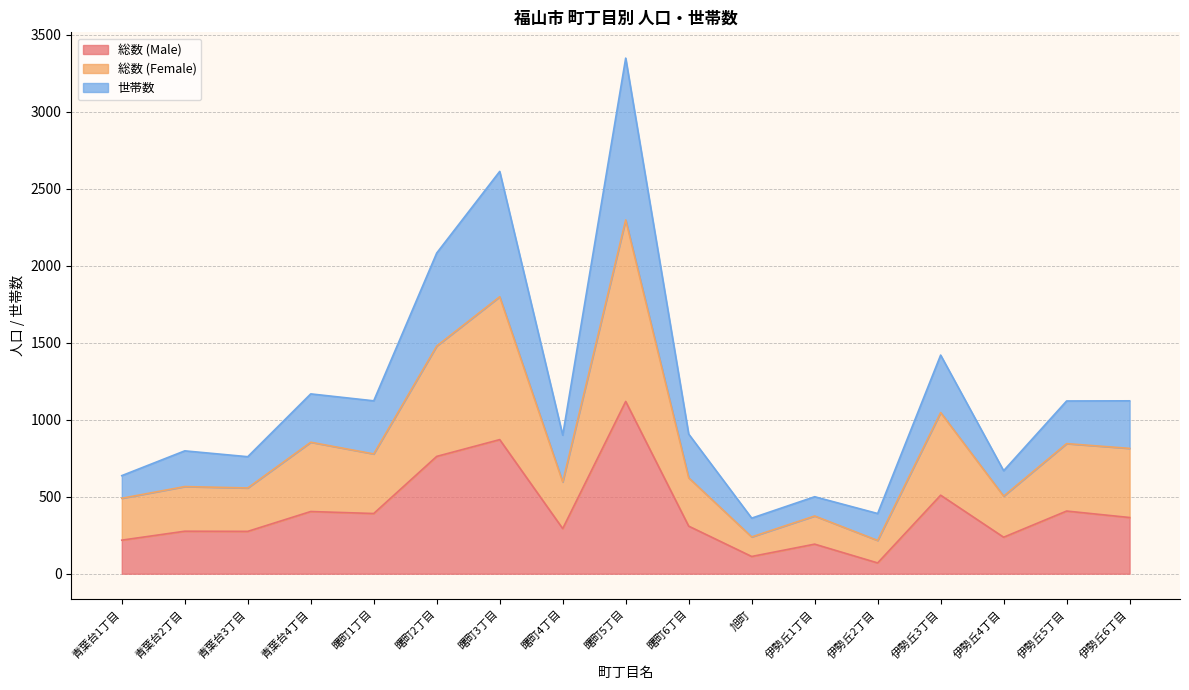

What is the total value across all series at 伊勢丘6丁目?

1123